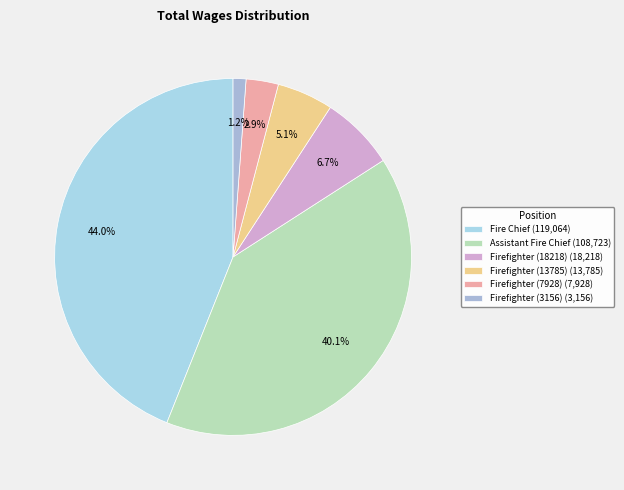

How many slices are in this pie chart?

6